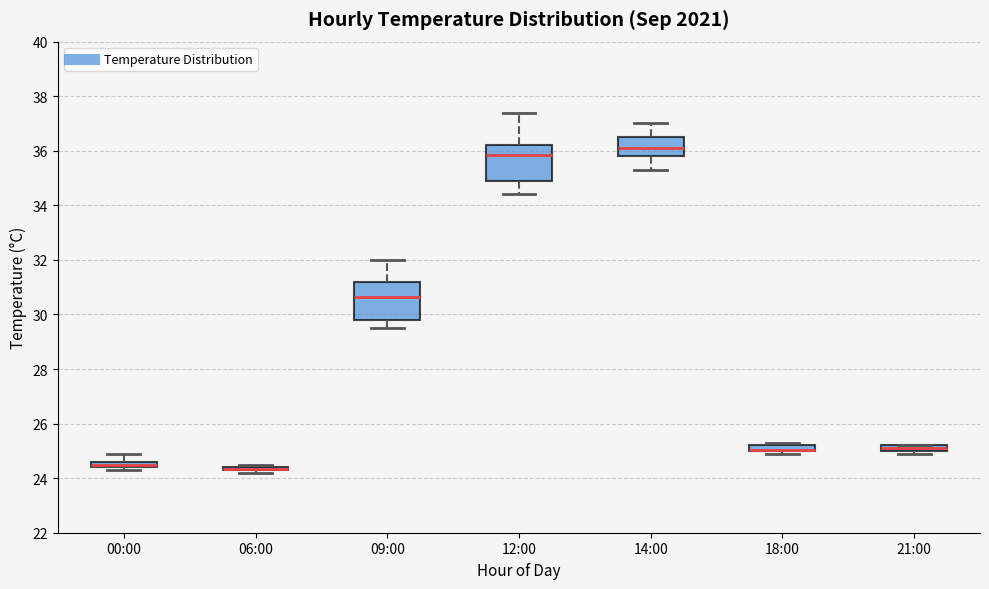

Where is the lower edge of the box for 18:00 on the y-axis? The values are not printed on the chart, so give them approximately, as read against the axis.

25.0